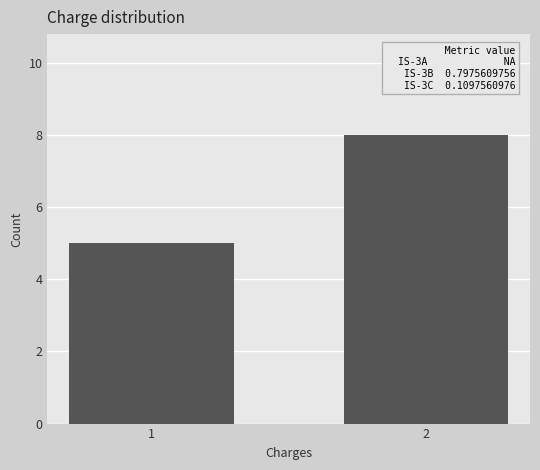

Reading left to right, transcribe all the data shown in this chart.

1=5	2=8